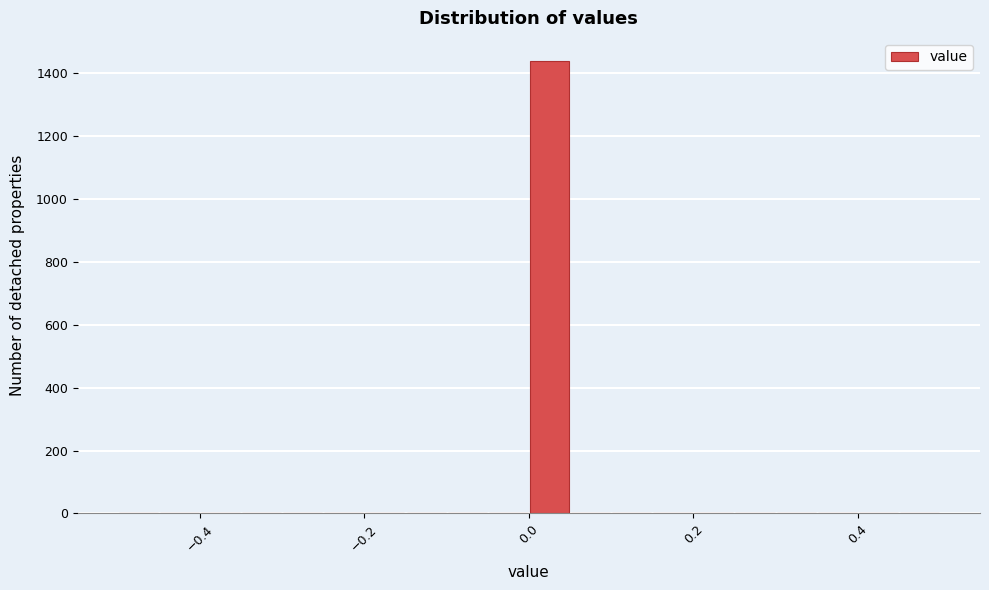

Read against the x-axis, roughly where is the centre of the tallest bar?

0.02